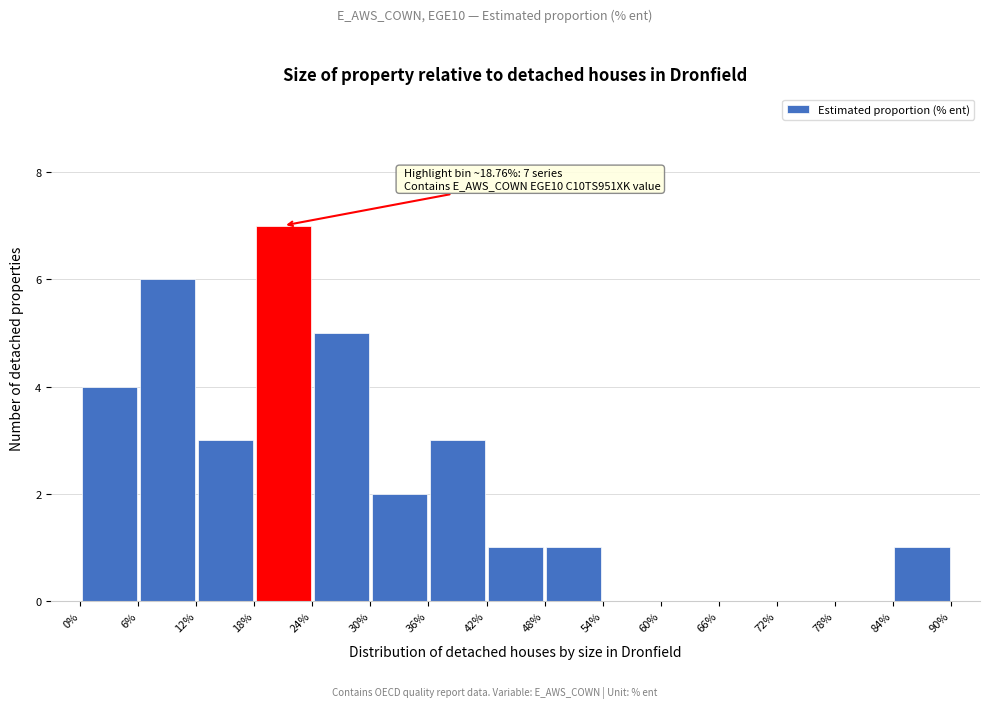

Which range on the x-axis has the tallest bar?

18% to 24%